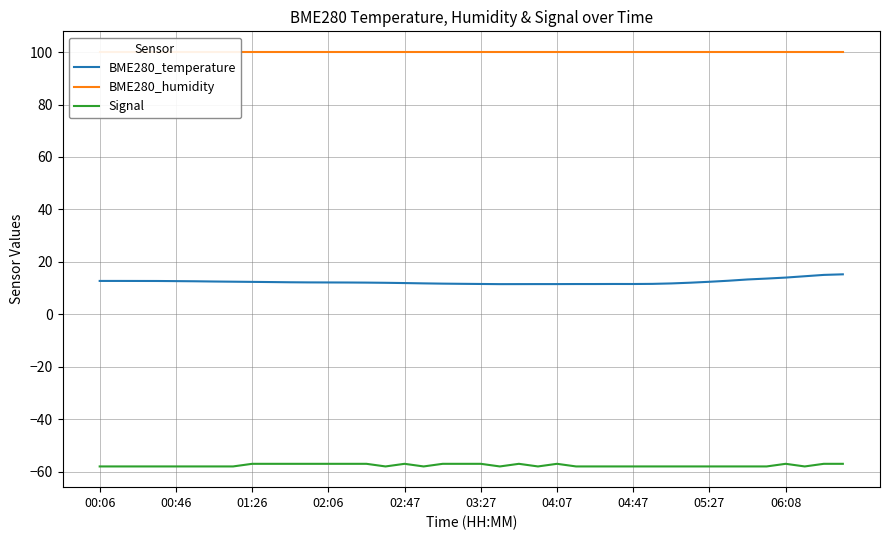

What is the maximum value shown in the chart?

100.0